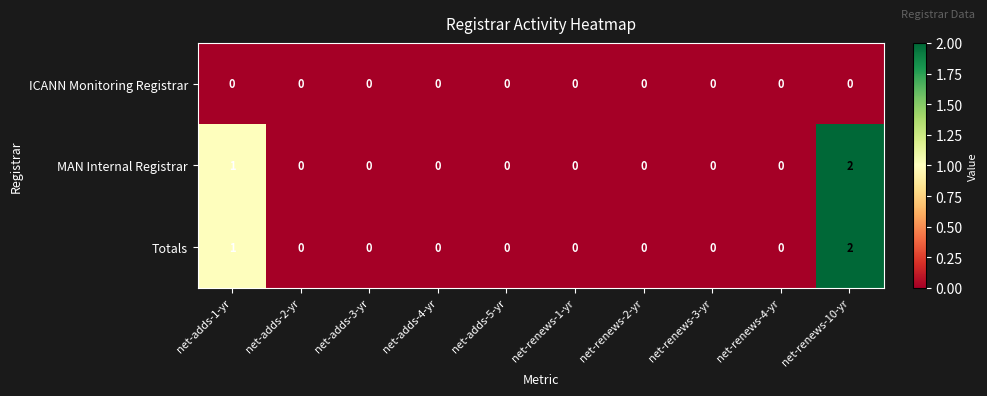

At which category is the sum across all series the highest?

net-renews-10-yr